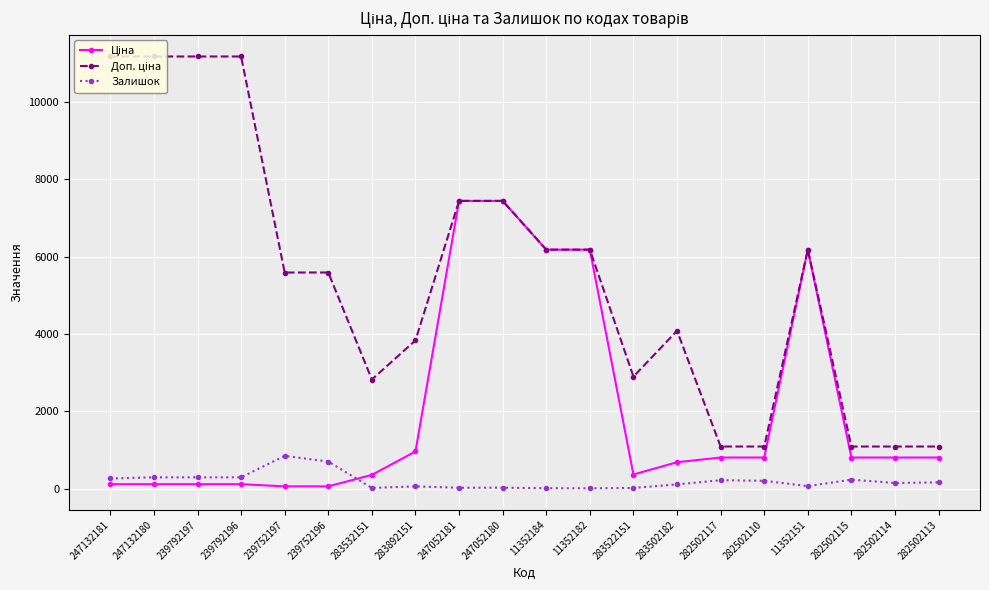

Does the chart display data point markers on the line(s)?

Yes